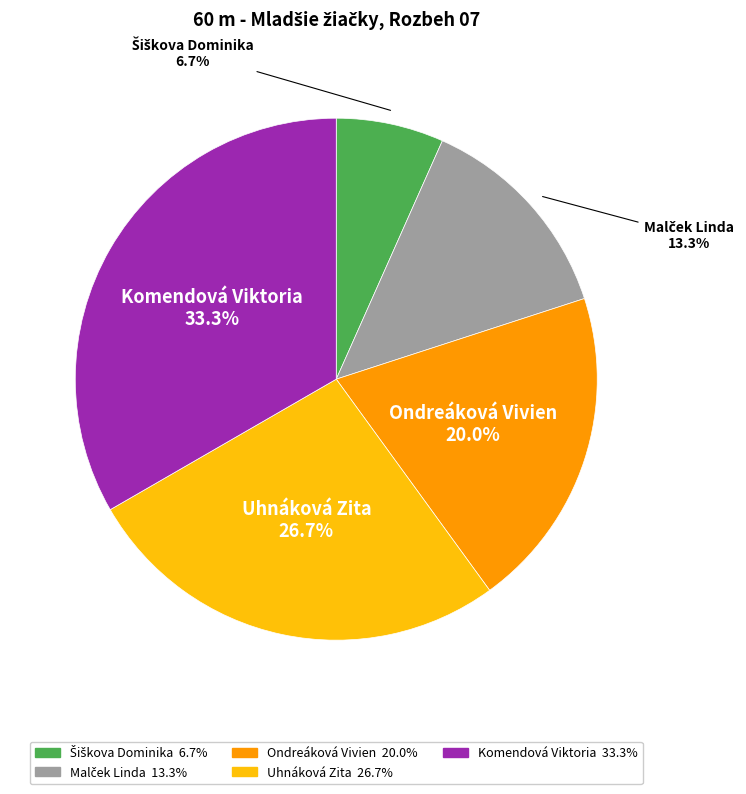

How much of the chart is everything except Komendová Viktoria?

66.7%